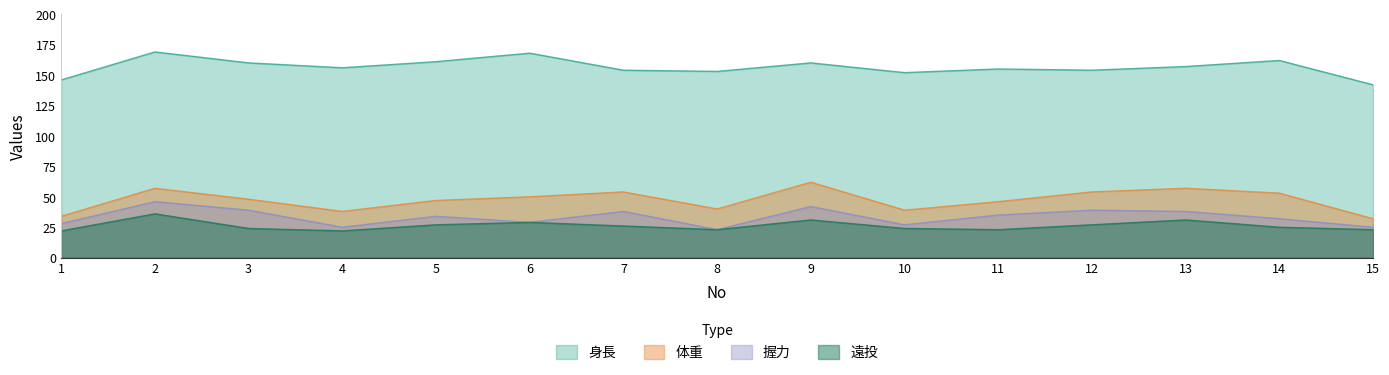

True or false: 体重 and 身長 cross at least once.

False